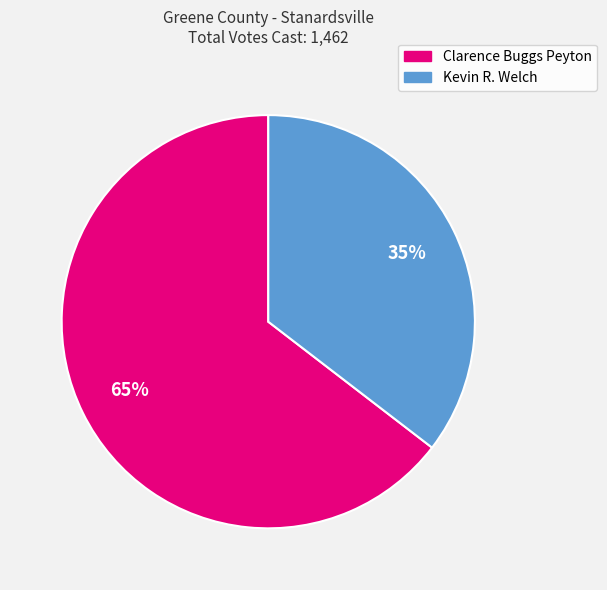

To the nearest percent, what is the combined percentage of Kevin R. Welch and Clarence Buggs Peyton?

100%